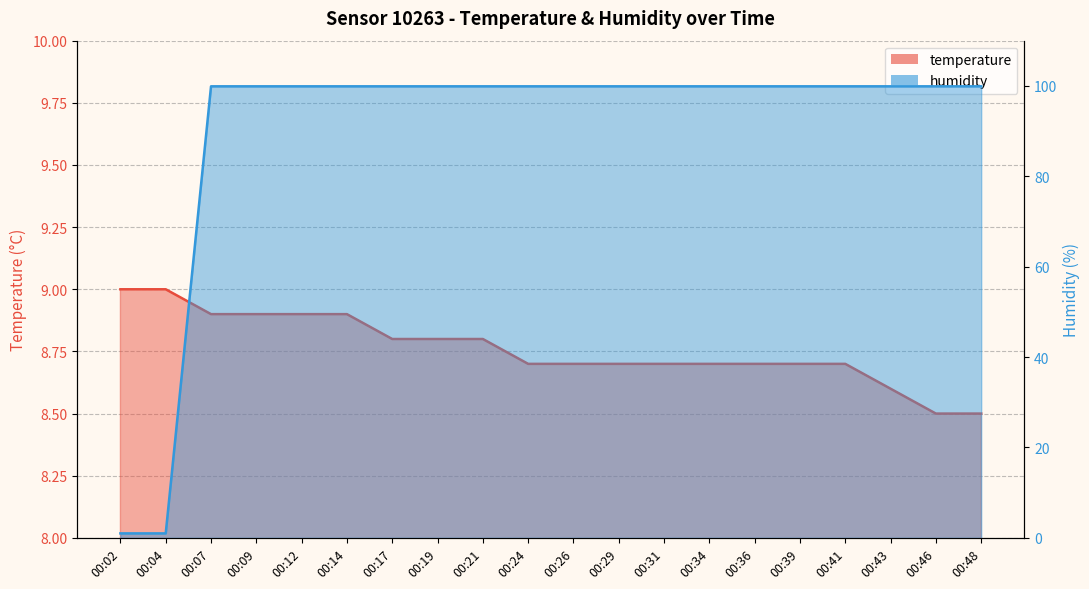

List the series in order of their overall mean, highest first.

humidity, temperature